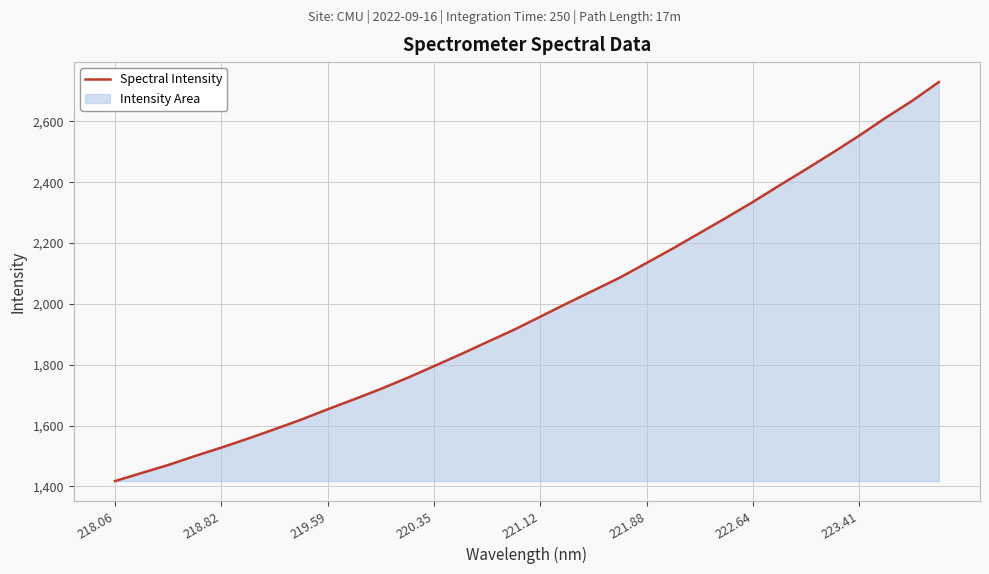

What is the change in value from 221.12 to 222.64?

+377.1